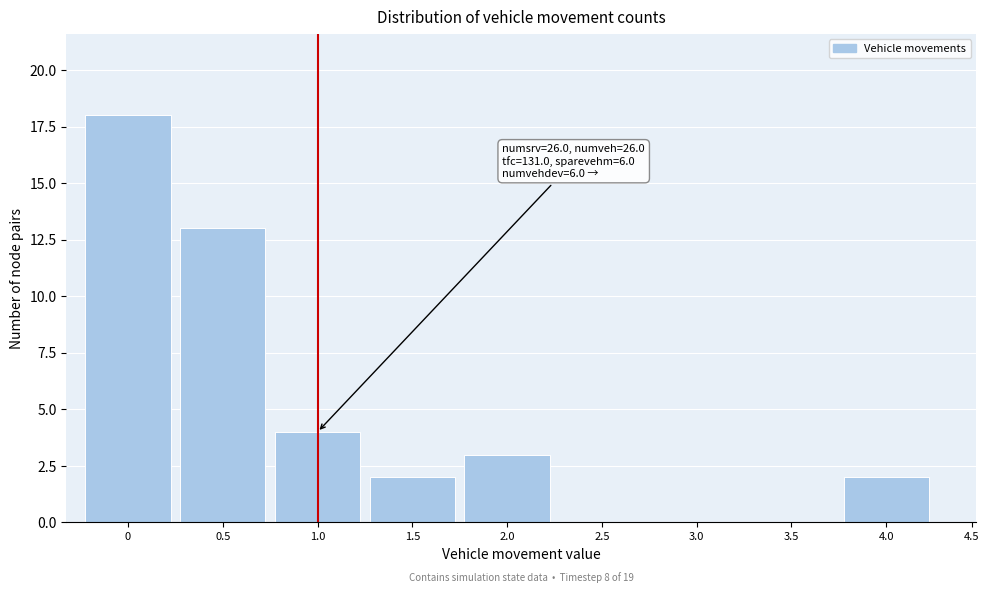

Reading left to right, extract all data points from this chart.

0=18	0.5=13	1.0=4	1.5=2	2.0=3	2.5=0	3.0=0	3.5=0	4.0=2